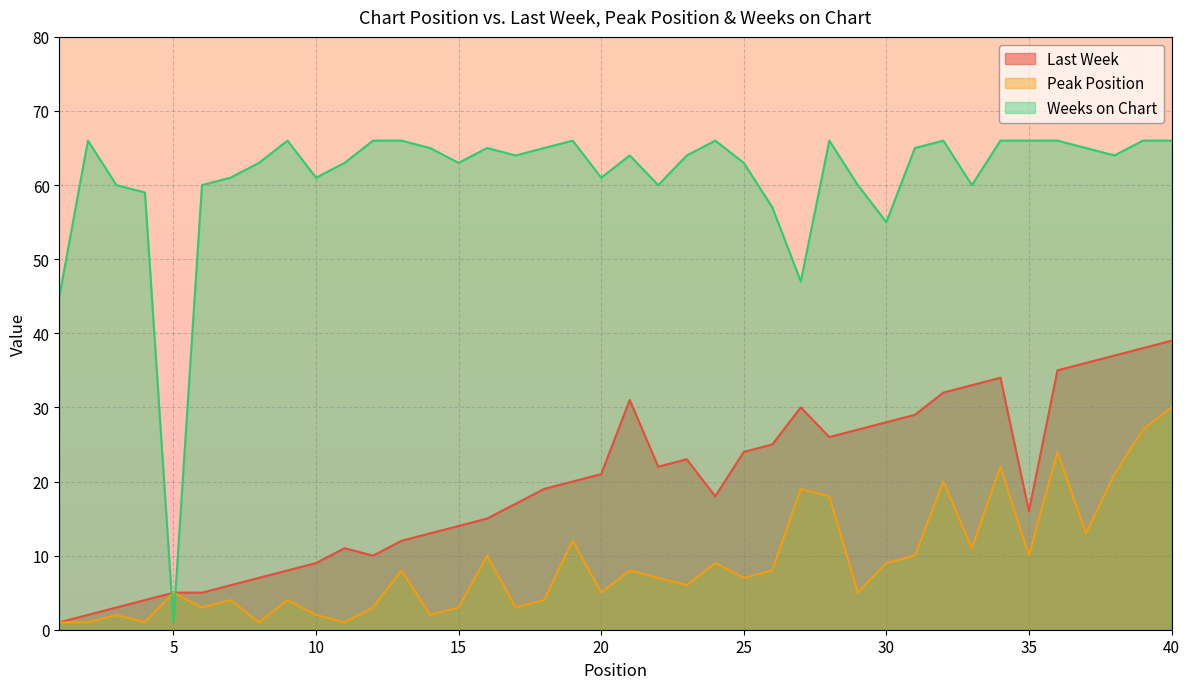

Where is Peak Position nearest to the value 15?

37